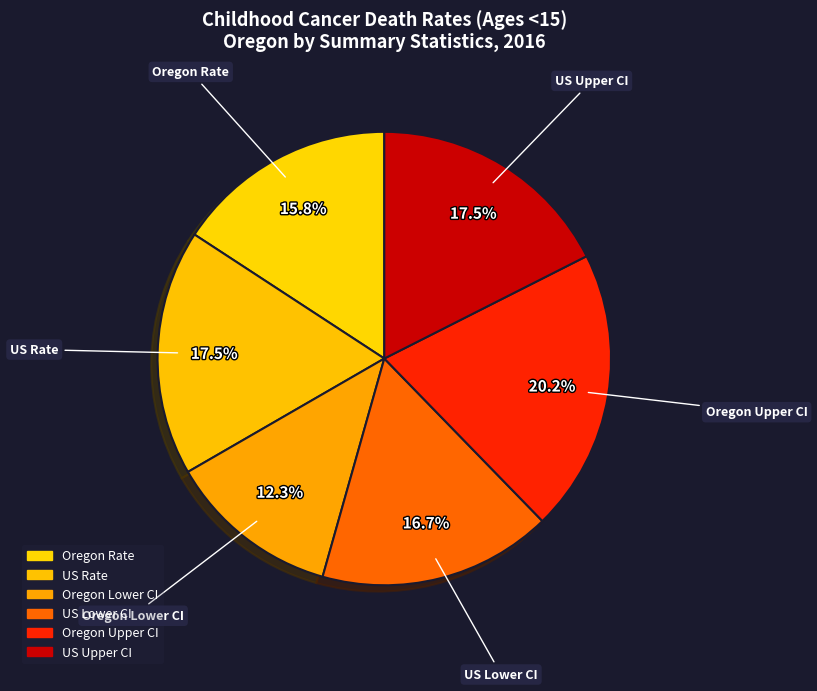

To the nearest percent, what is the difference between the largest and smallest slice percentages?

8%